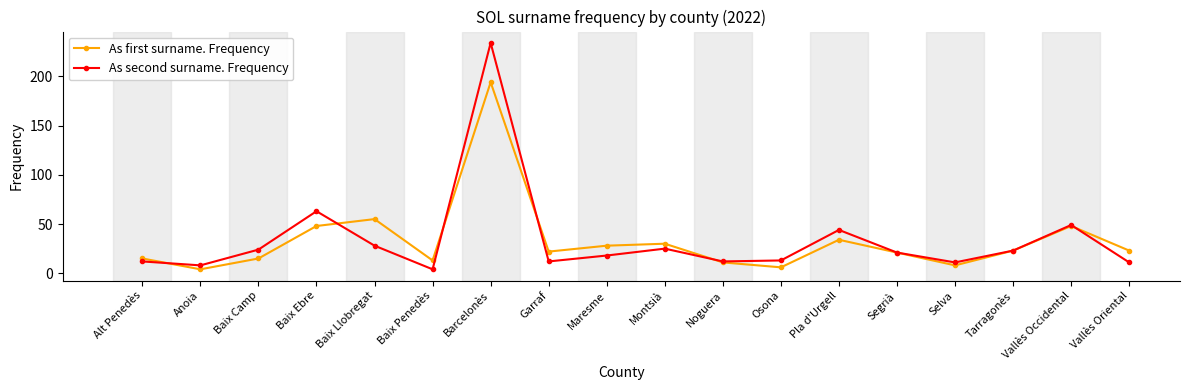

How many interior local valleys does the As first surname. Frequency series have?

5